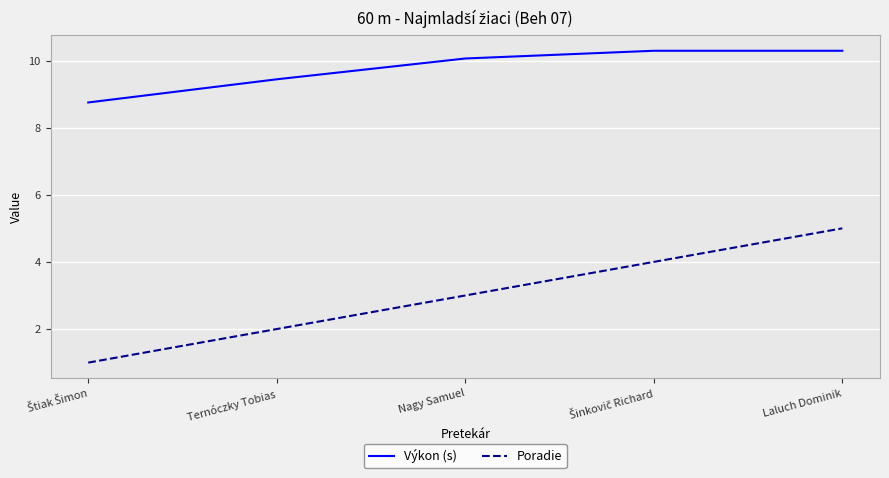

True or false: Výkon (s) and Poradie intersect in this chart.

False